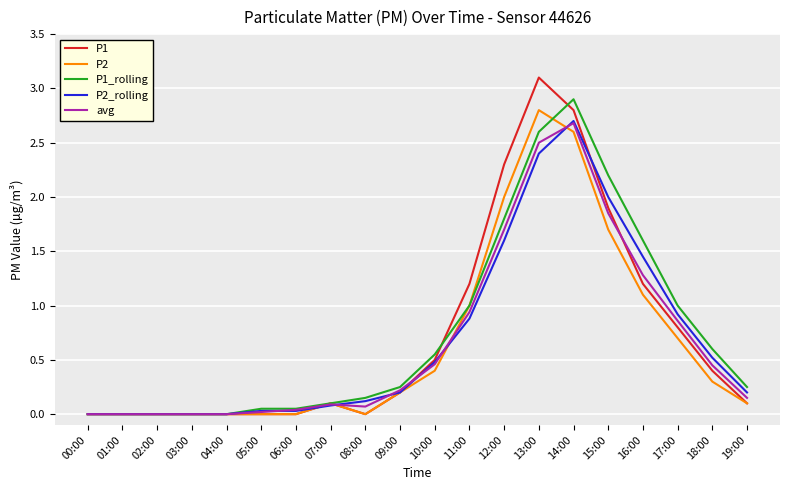

Is it true that P2 equals 1.3 at 05:00?

False